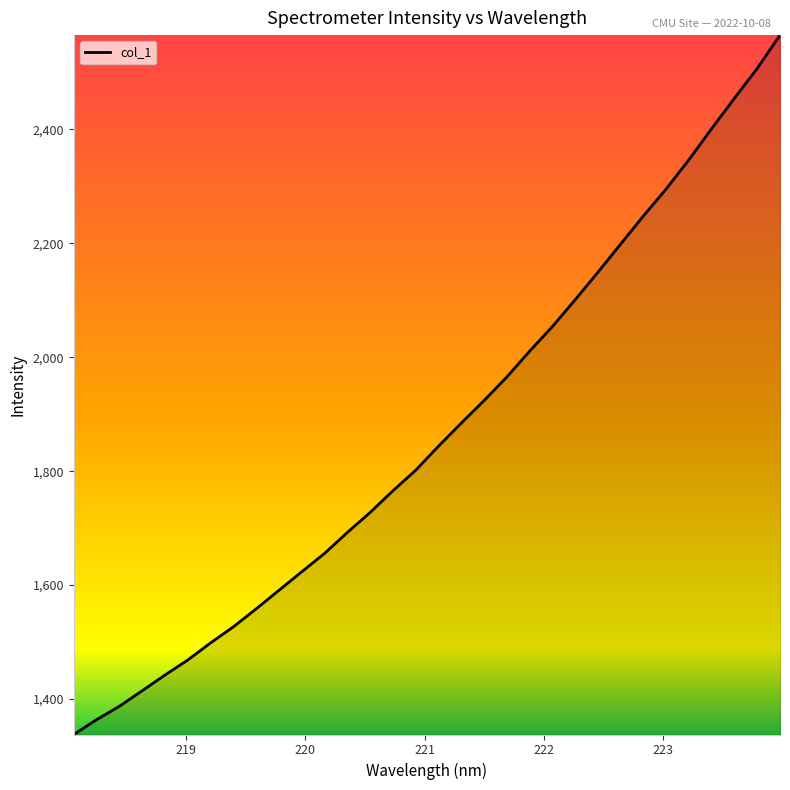

Does the chart display data point markers on the line(s)?

No